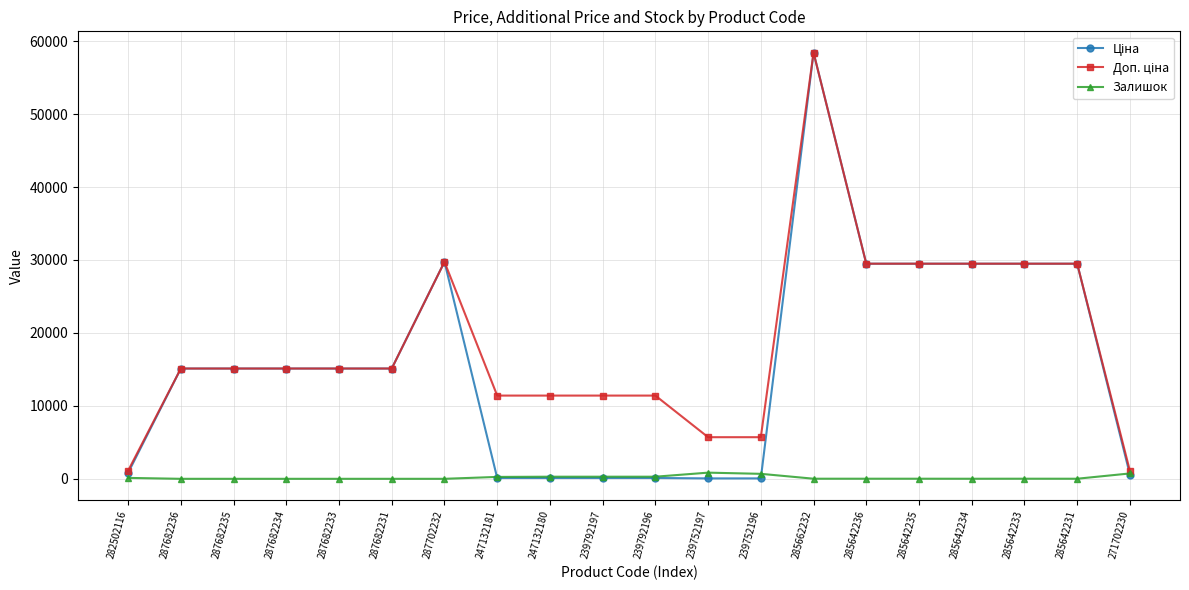

Is it true that Залишок equals 14.0 at 285642236?

True